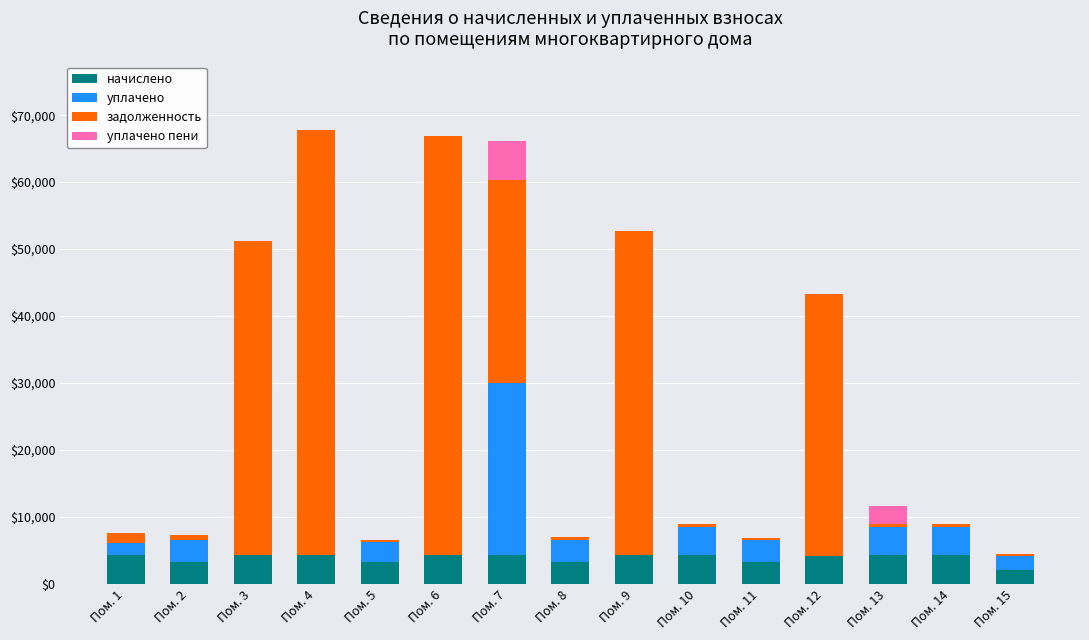

What is the total value across all series at Пом. 7?

66214.4